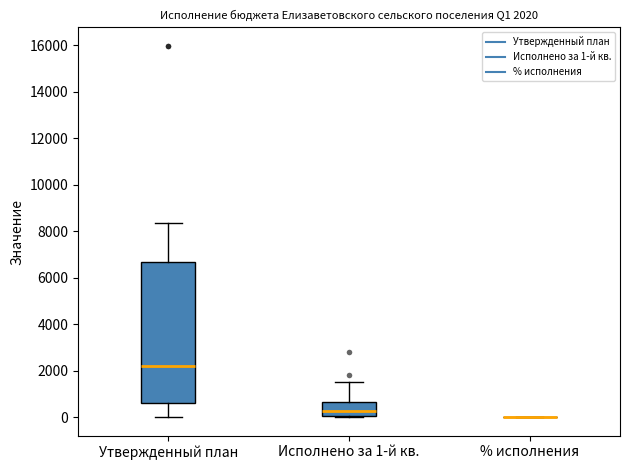

Comparing the boxes themselves (not the whiskers), which one is the tallest?

Утвержденный план